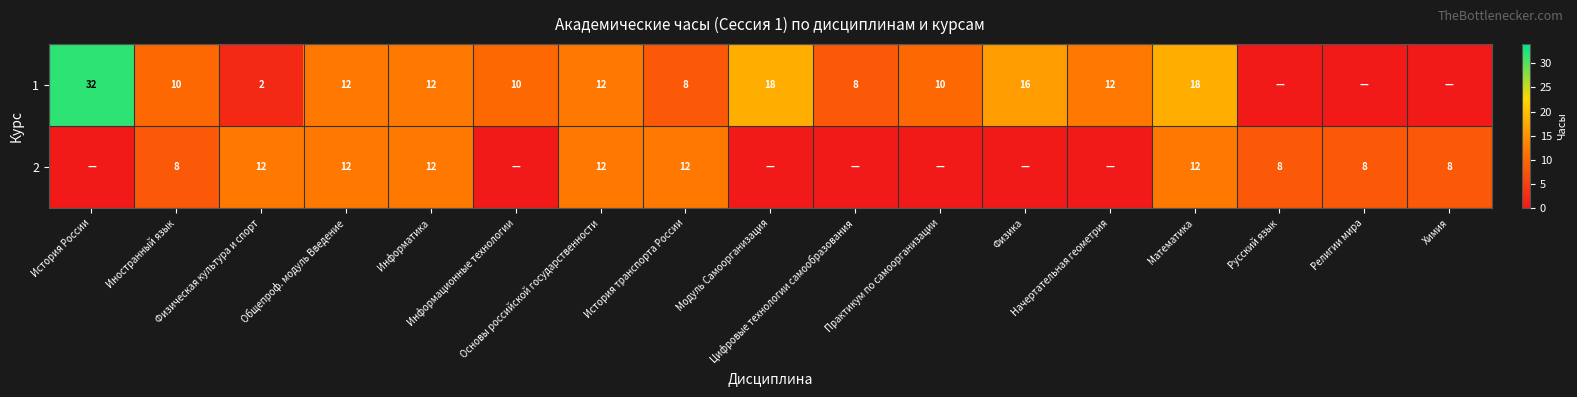

Which category has the highest value in the 1 series?

История России